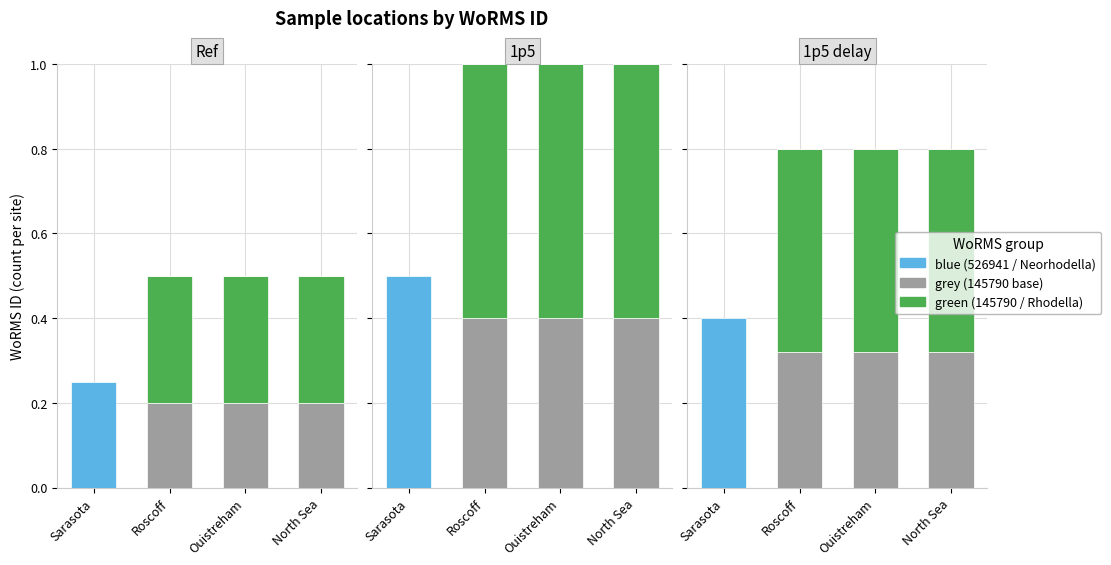

What is the label of the 1st bar from the left?

Sarasota